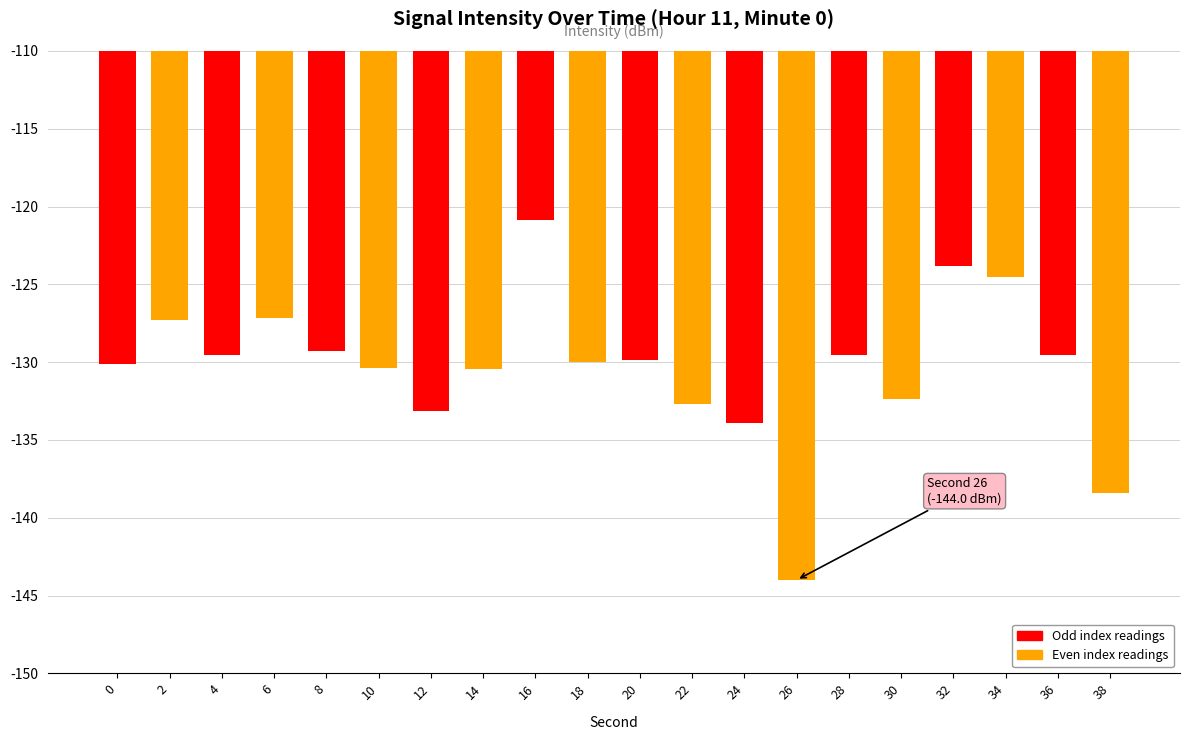

What is the average value?

-130.3